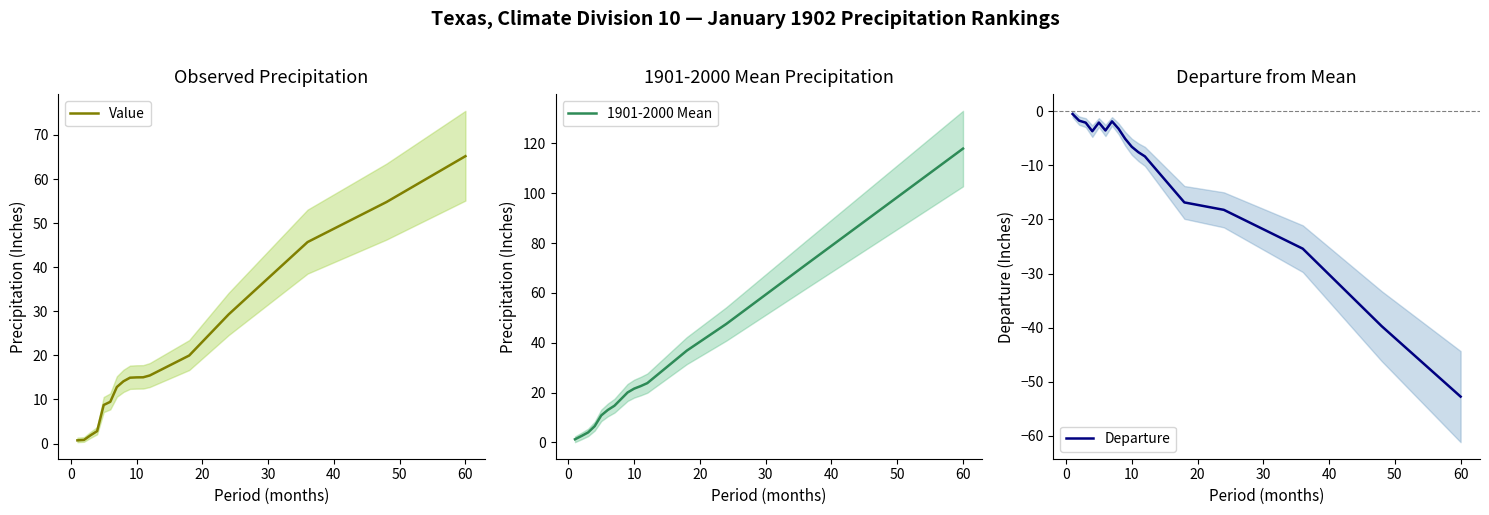

In Departure, how many points are lower than both neighbors (excluding endpoints)?

2